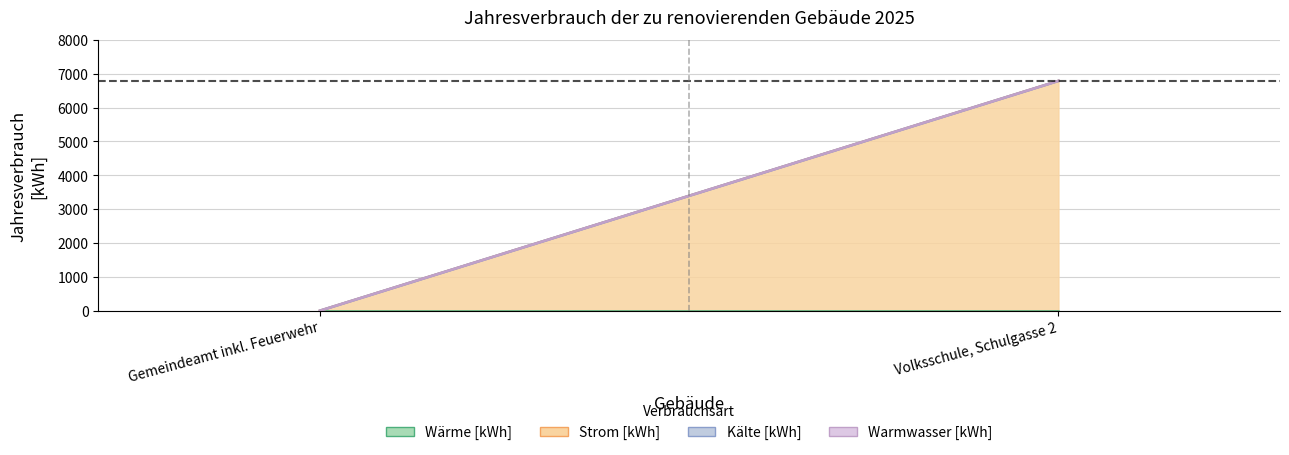

List the series in order of their peak value, lowest first.

Wärme [kWh], Kälte [kWh], Warmwasser [kWh], Strom [kWh]